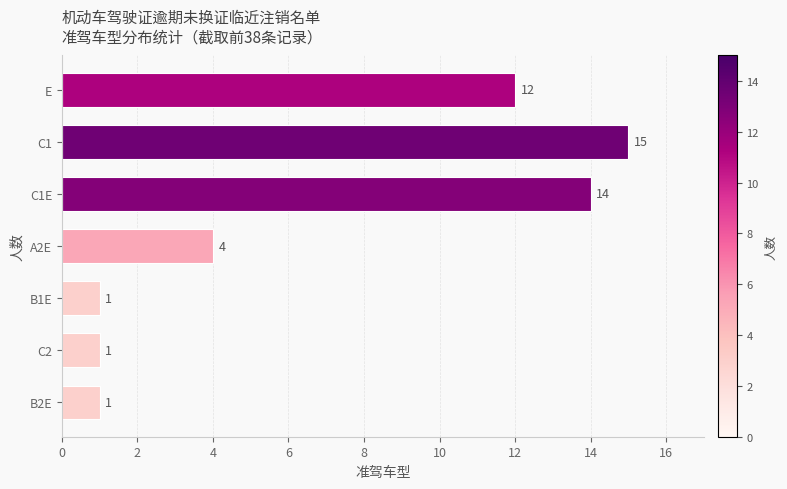

What is the value of the 5th bar from the top?

1